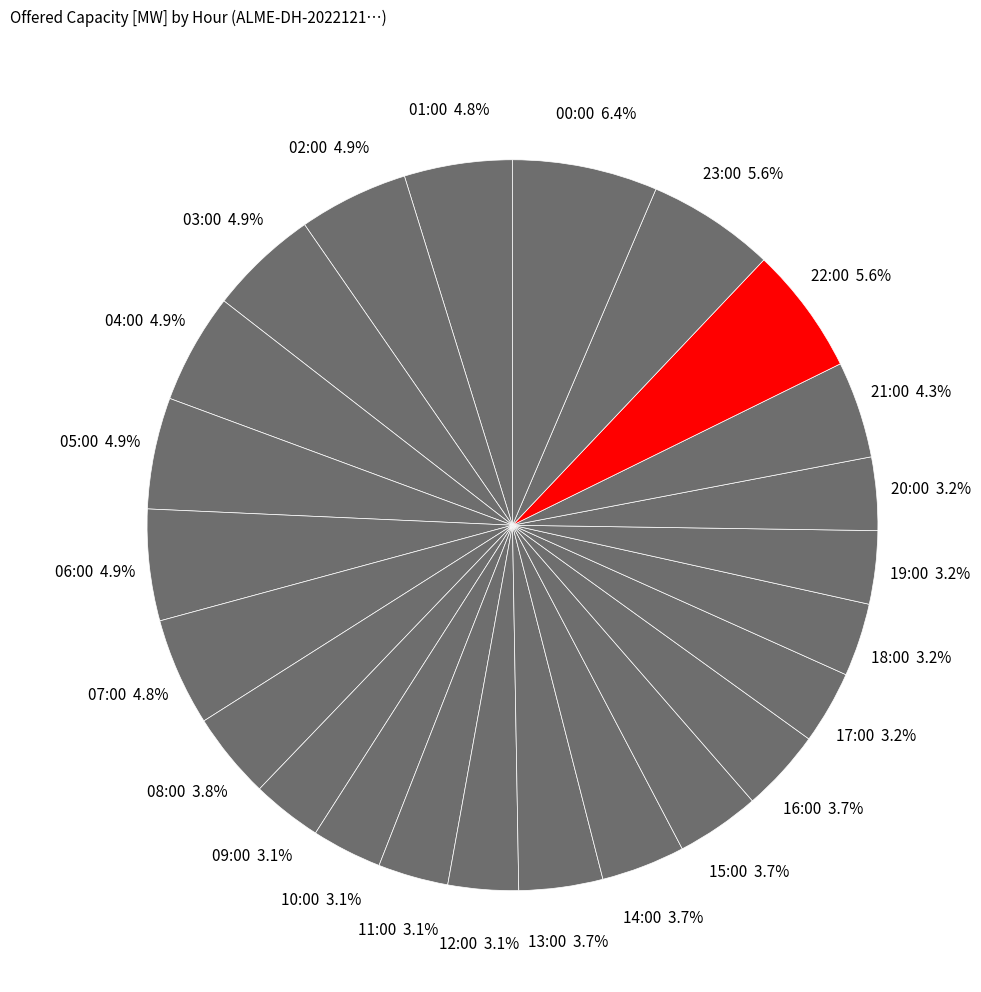

How many segments does this pie chart have?

24